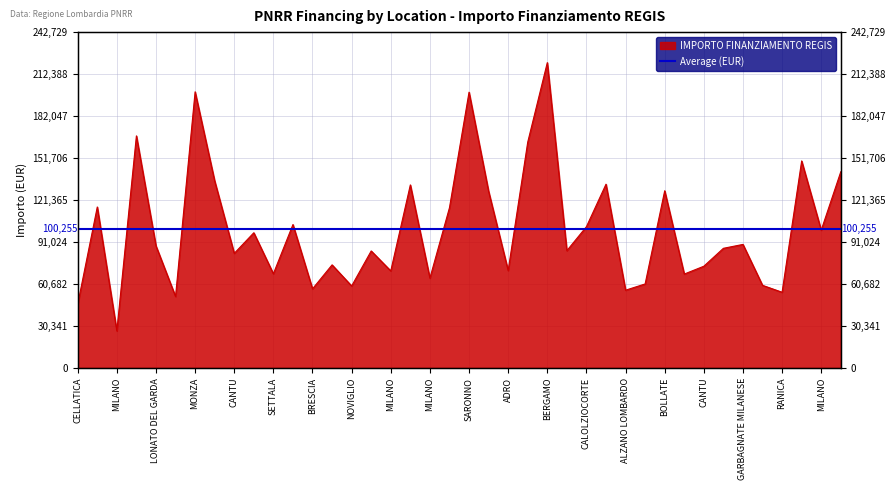

What is the greatest value displayed?

220663.0